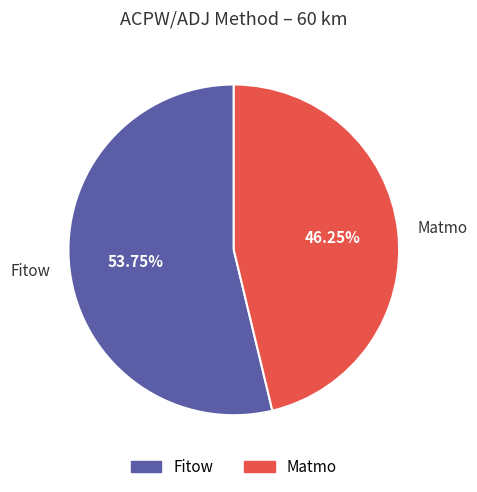

To the nearest percent, what is the average slice percentage?

50%